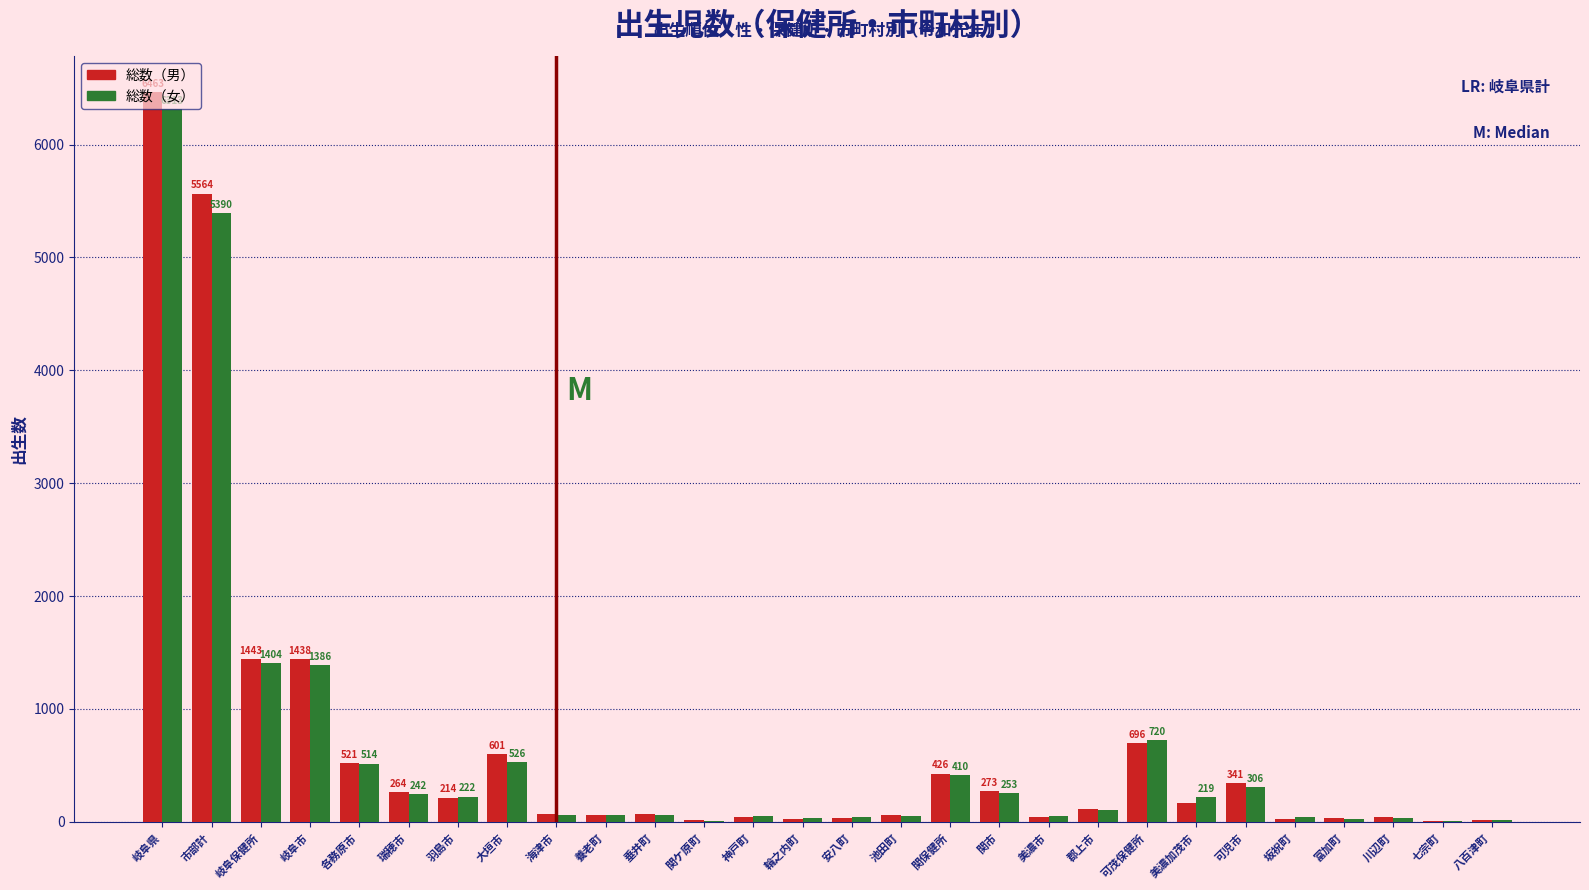

Which category has the highest value in the 総数（男） series?

岐阜県